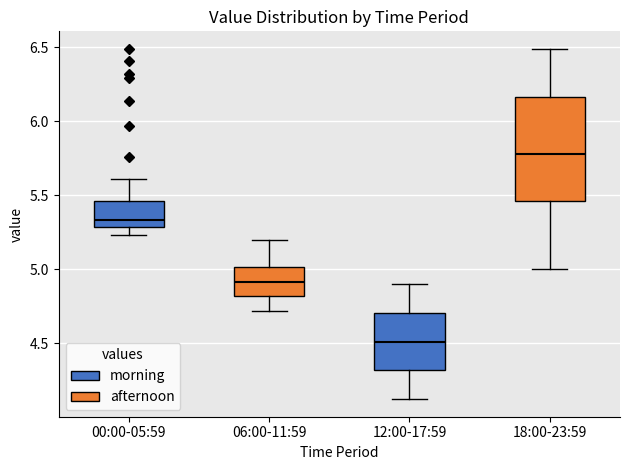

Reading left to right, read every box against the y-axis: the position of its median line, the range the box covers, and the ends of its whiskers. The values are not printed on the chart, so give them approximately, as read against the axis.

00:00-05:59: median 5.35, box 5.30 to 5.45, whiskers 5.25 to 5.60
06:00-11:59: median 4.90, box 4.80 to 5.00, whiskers 4.70 to 5.20
12:00-17:59: median 4.50, box 4.30 to 4.70, whiskers 4.10 to 4.90
18:00-23:59: median 5.80, box 5.45 to 6.15, whiskers 5.00 to 6.50